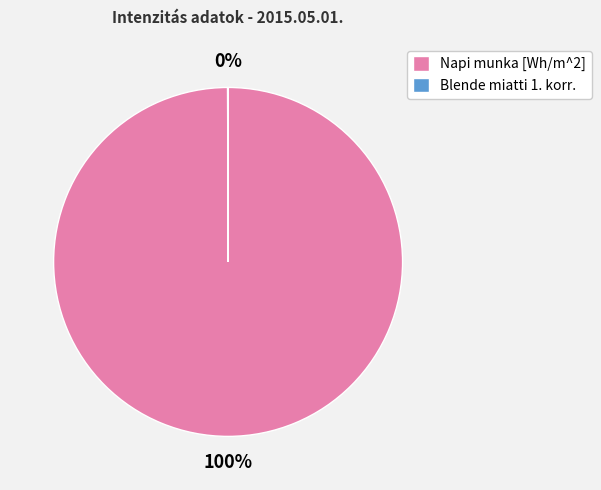

To the nearest percent, what is the average slice percentage?

50%